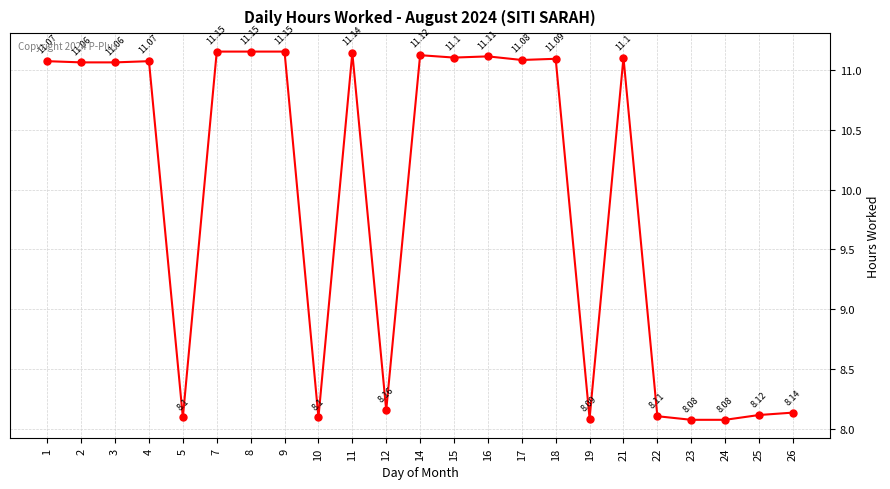

At which category does the data reach its first local peak?

4